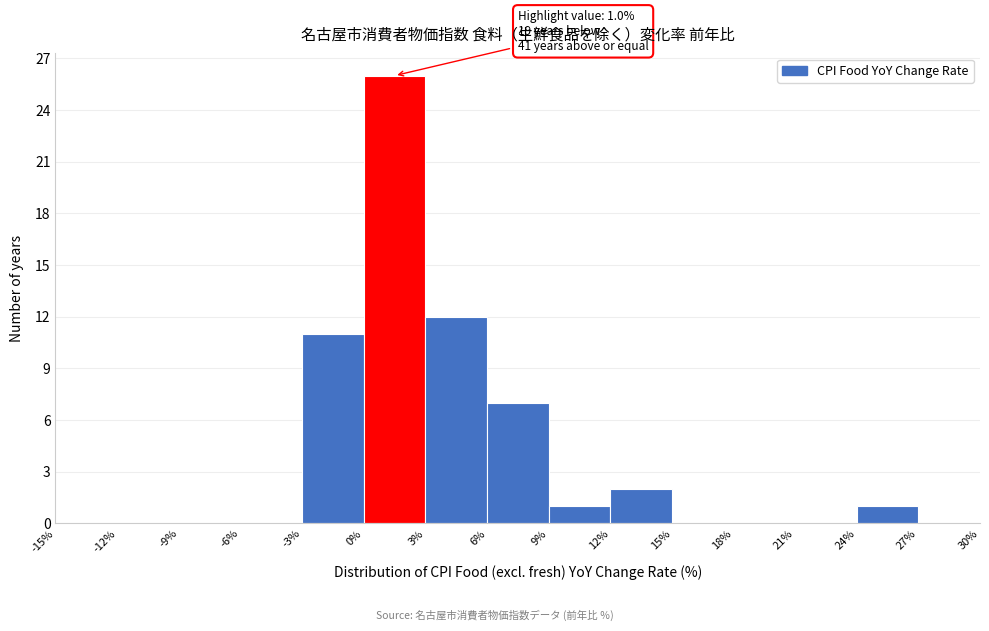

Over which range of the x-axis is the bar tallest?

0% to 3%